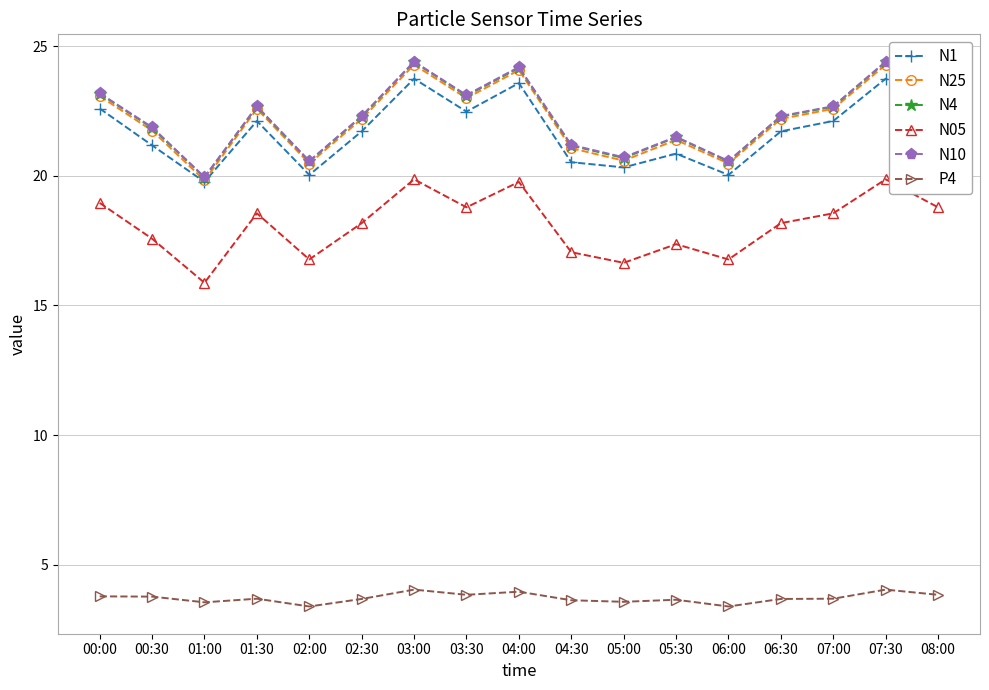

What is the label of the 3rd point from the right?

07:00